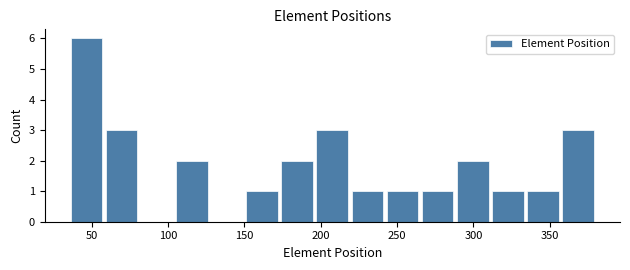

Reading left to right, list every bar in this chart as the range it spans on the x-axis followed by its height. Neither the bar edges nor the heights are printed on the chart, so give them approximately, as read against the axes.

35 to 58: 6
58 to 81: 3
81 to 104: 0
104 to 127: 2
127 to 150: 0
150 to 173: 1
173 to 196: 2
196 to 219: 3
219 to 242: 1
242 to 265: 1
265 to 288: 1
288 to 311: 2
311 to 334: 1
334 to 357: 1
357 to 380: 3